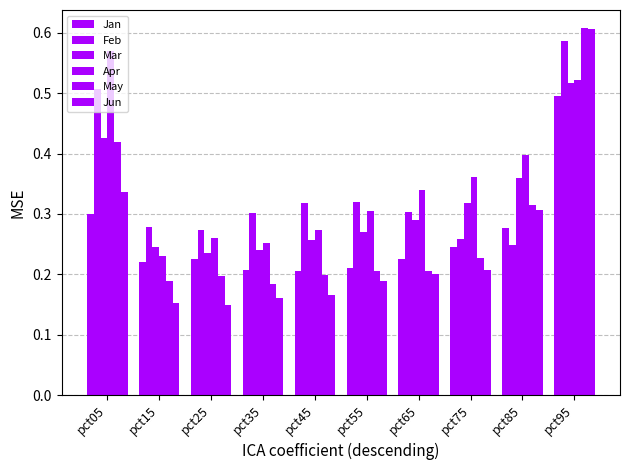

How many data points does each series have?

10